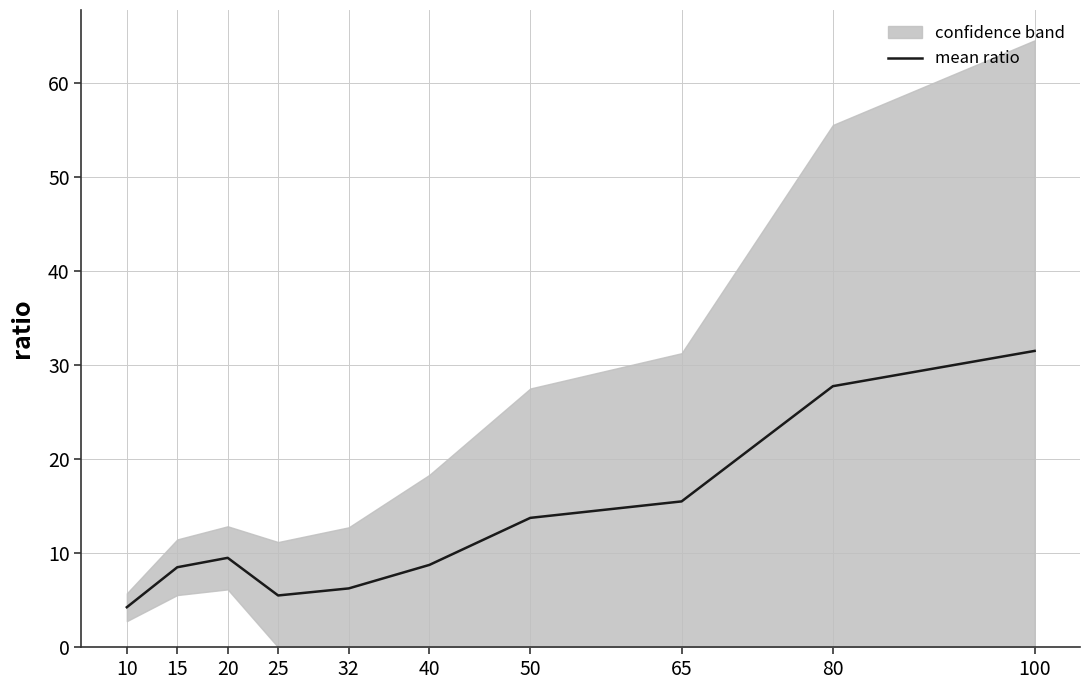

How many interior local peaks (higher than both neighbors) does the data have?

1